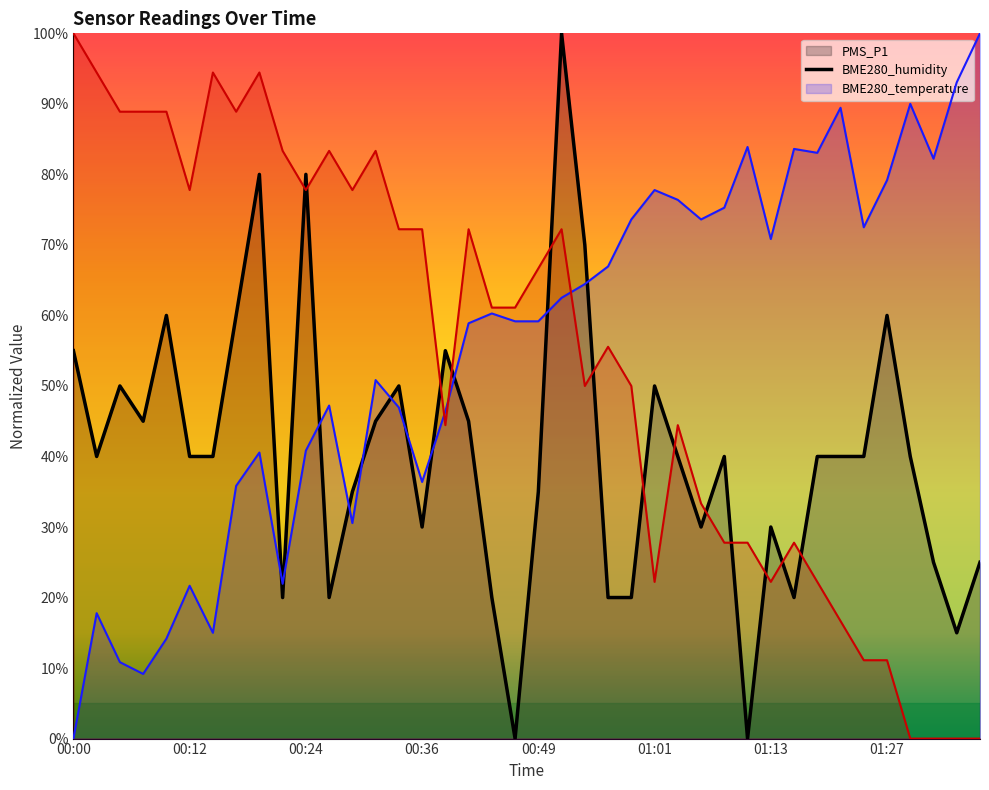

Where does the PMS_P1 series first go above 40?

00:00